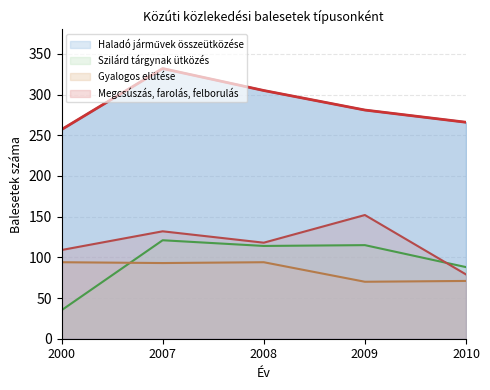

List the labels in order of Haladó járművek összeütközése value, smallest first.

2000, 2010, 2009, 2008, 2007